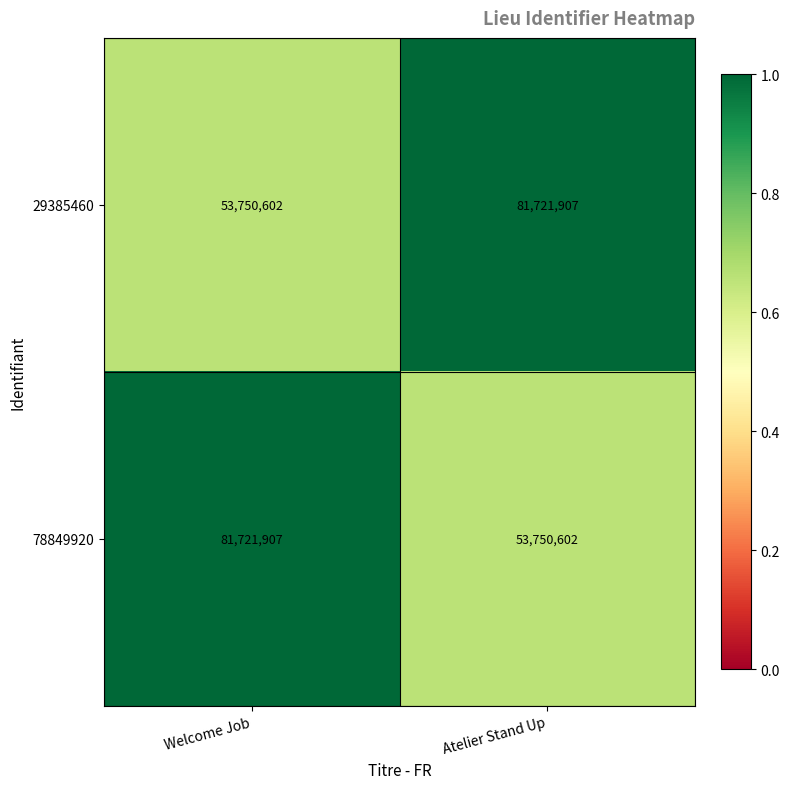

What is the spread (max minus min) of values at Atelier Stand Up?

27971305